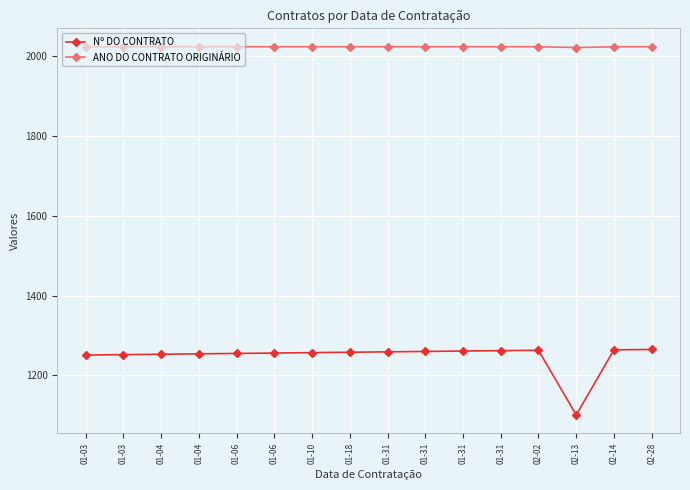

What are all the series names shown in the legend?

Nº DO CONTRATO, ANO DO CONTRATO ORIGINÁRIO